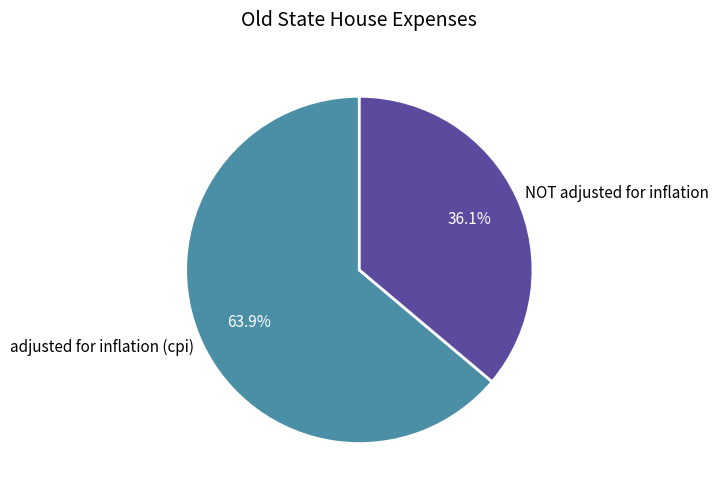

What percentage is the adjusted for inflation (cpi) slice, to the nearest percent?

64%